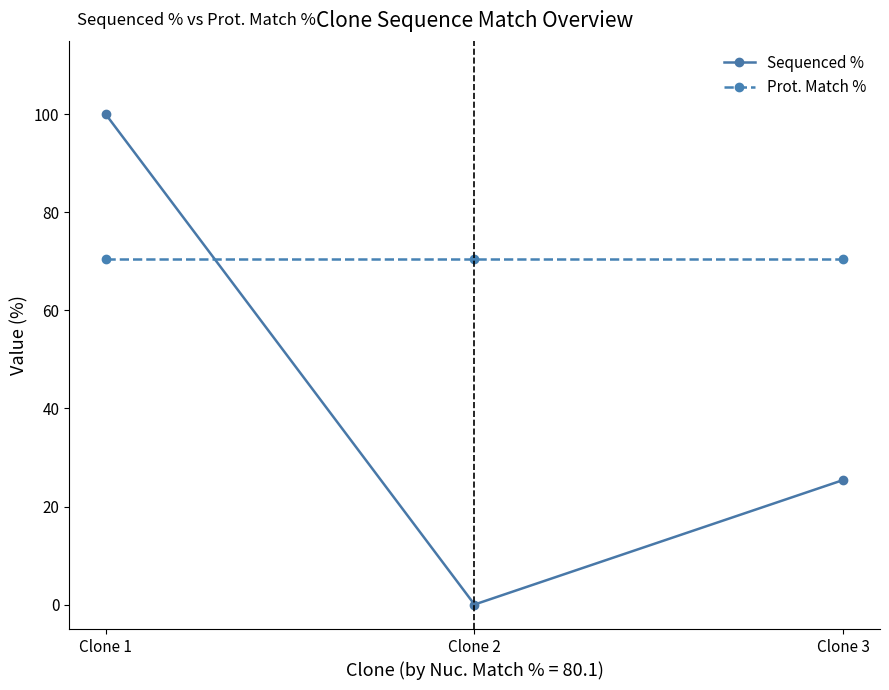

What is the total value across all series at Clone 1?

170.6